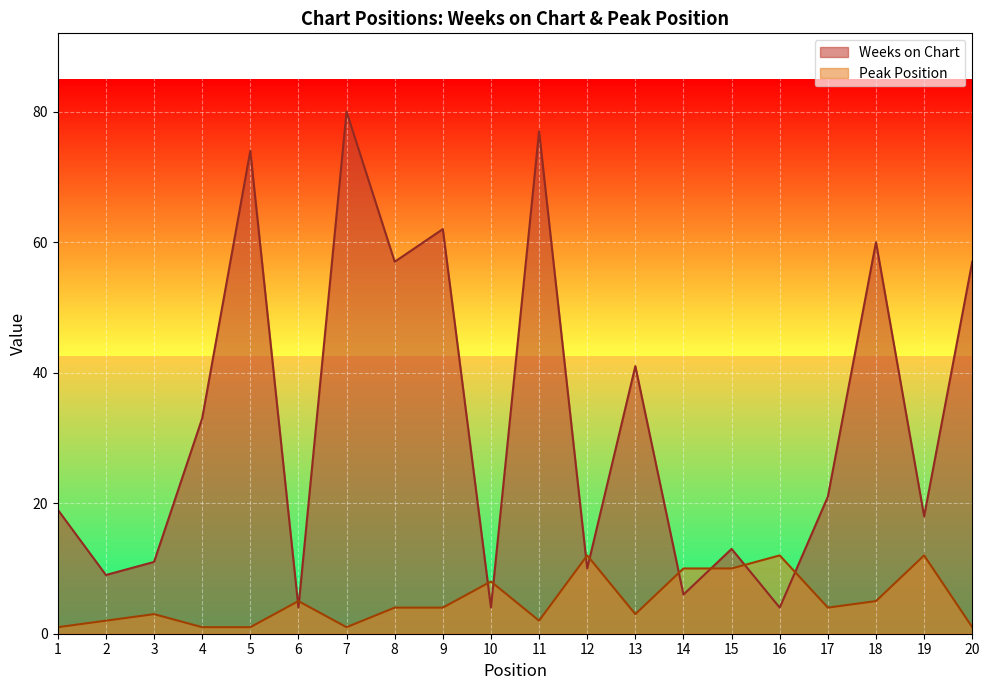

The value of Peak Position at 18 is 3. True or false?

False